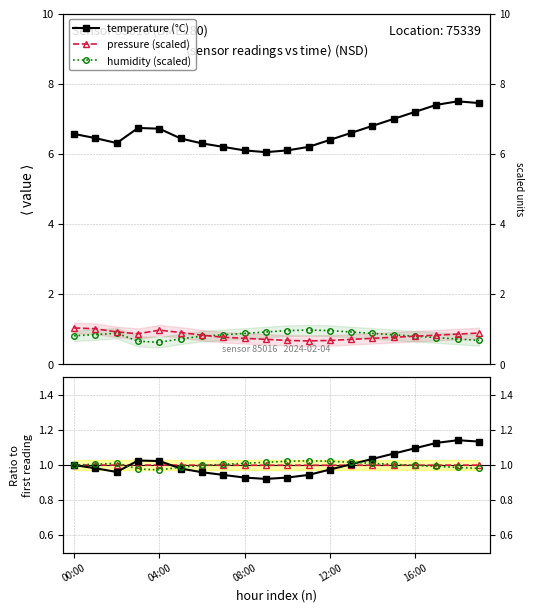

What value does the temperature / ref series have at 5?

1.0